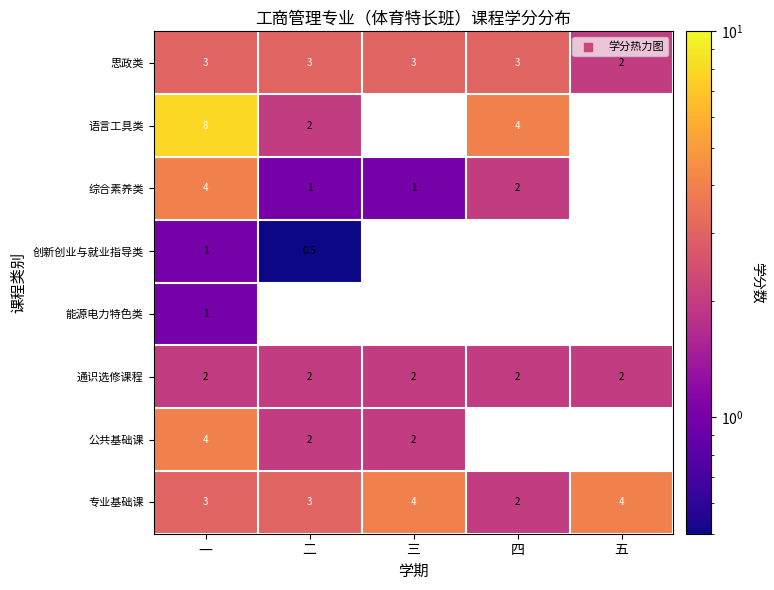

True or false: 专业基础课 has a value of 3.0 at 一.

True